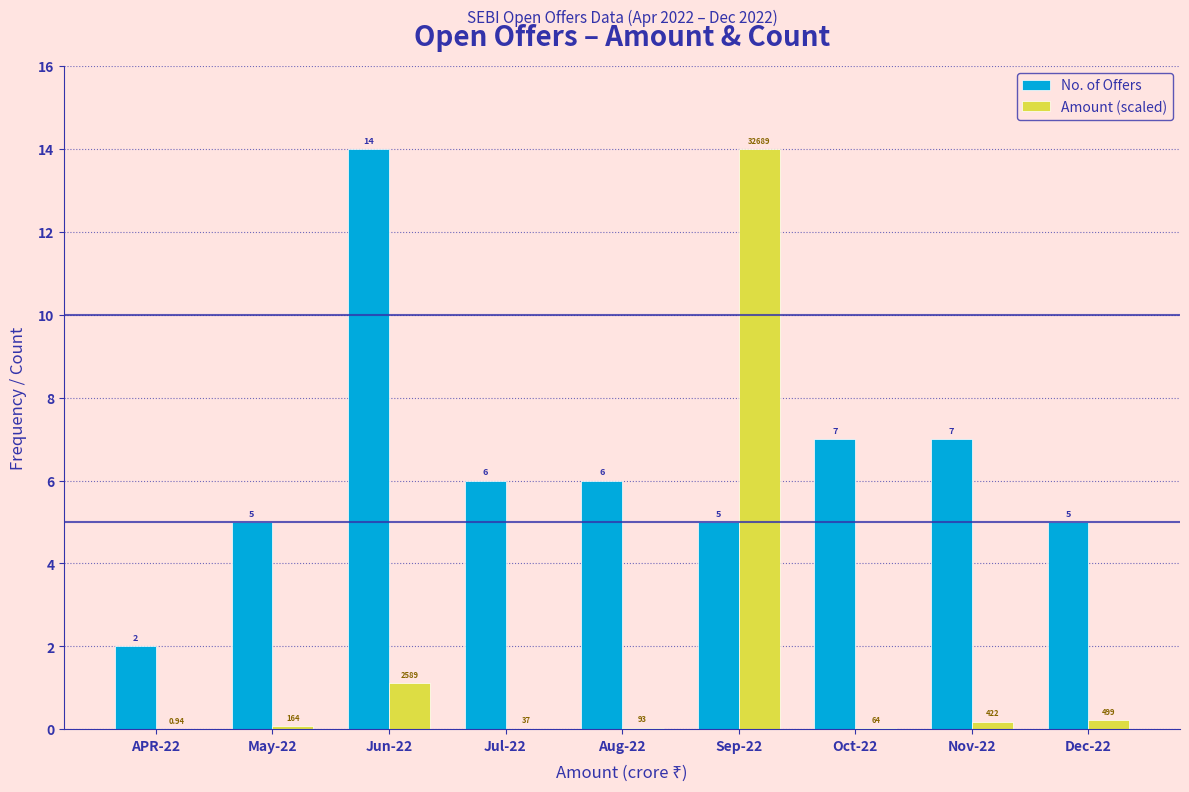

Which series changed the most between Oct-22 and Nov-22?

Amount (scaled)